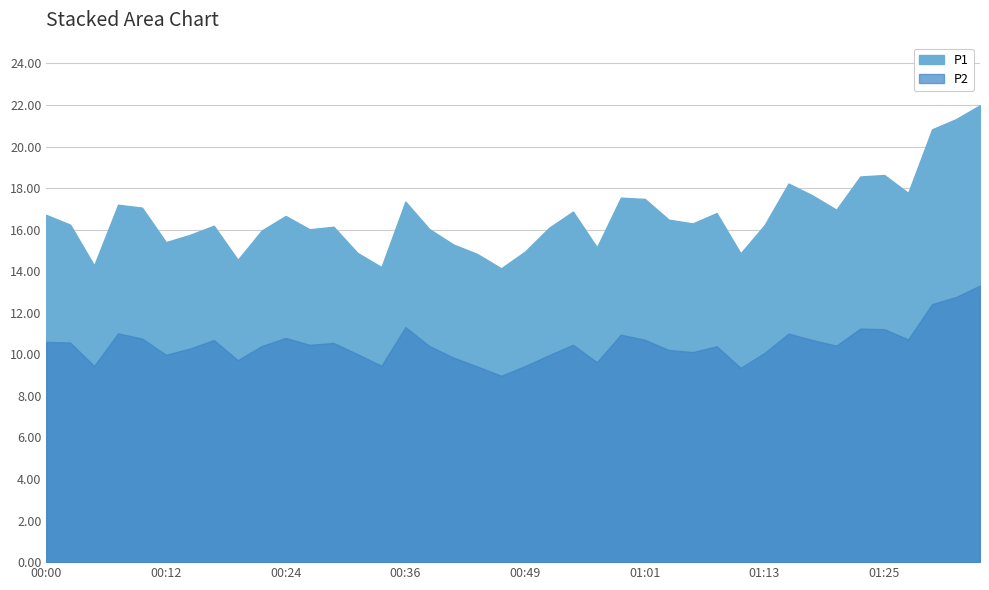

At how many categories does at least one series exceed 18?

6